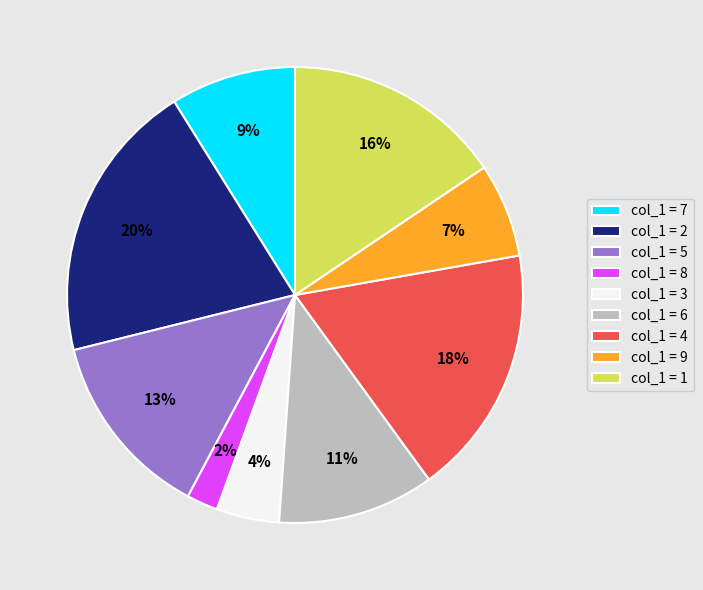

Do col_1 = 9 and col_1 = 4 together represent more than half of the pie?

No